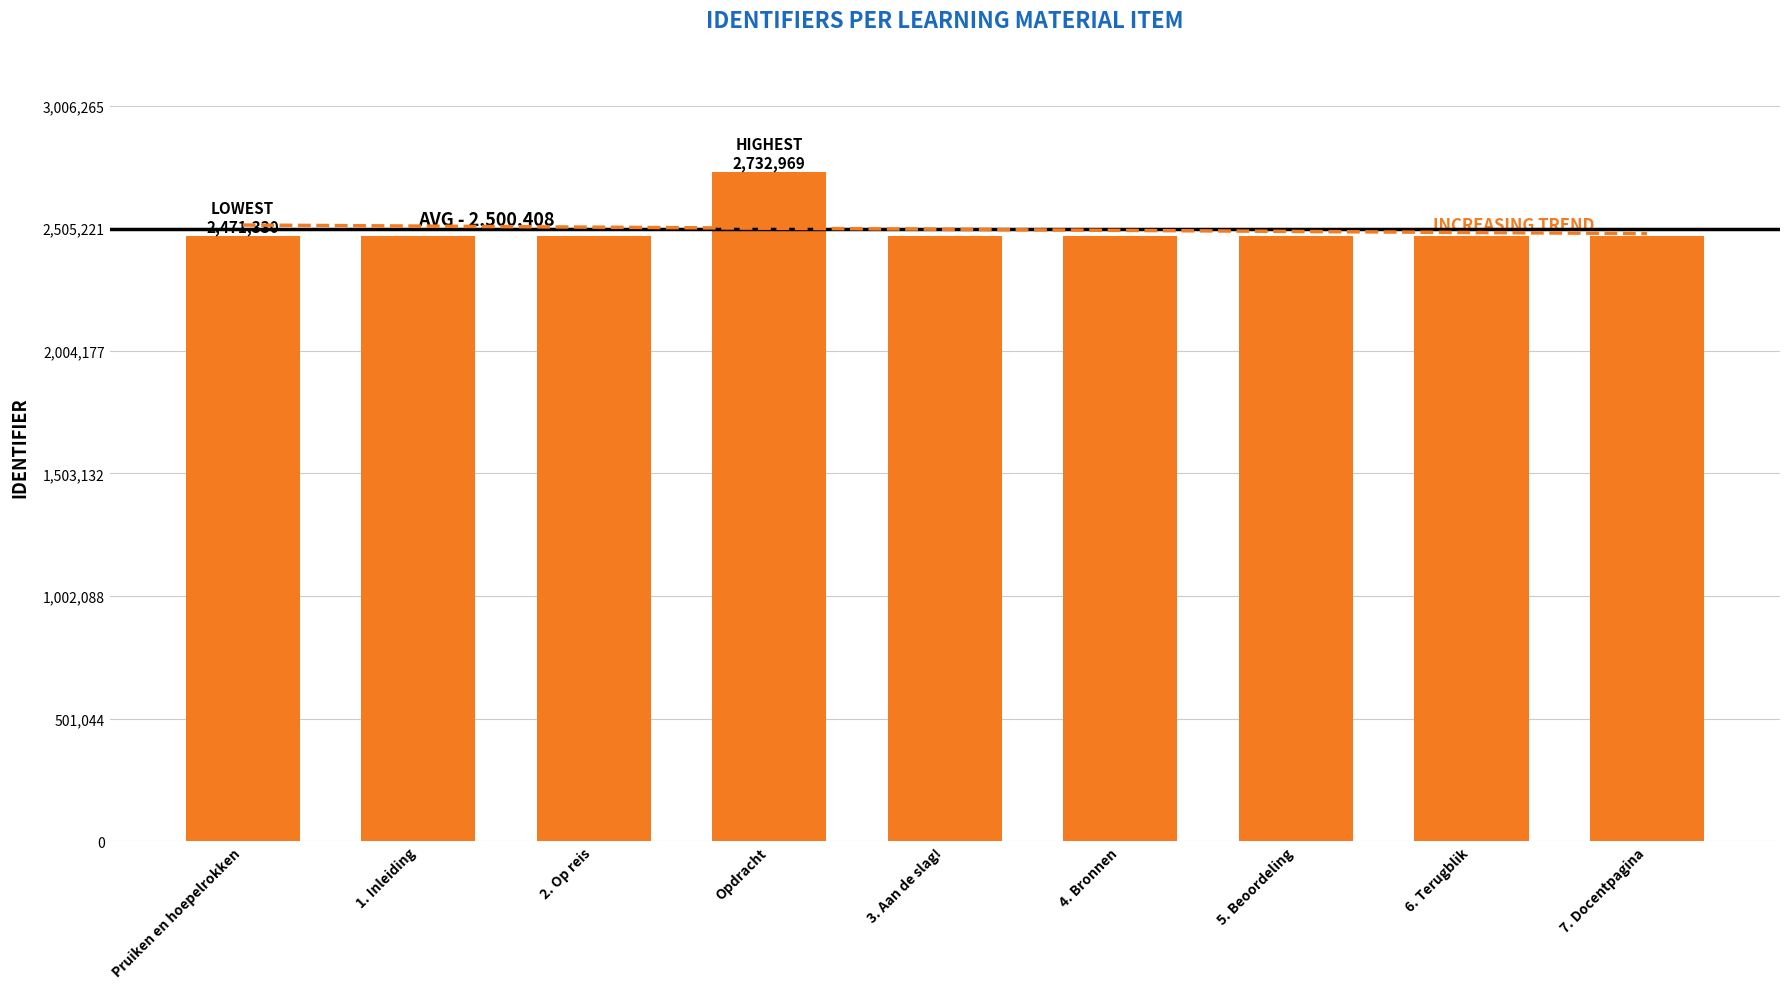

Are the bars grouped side by side (vs. stacked)?

No